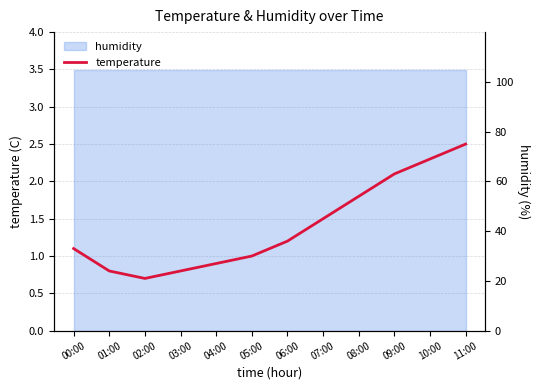

Which has a higher value, 11:00 or 09:00?

11:00